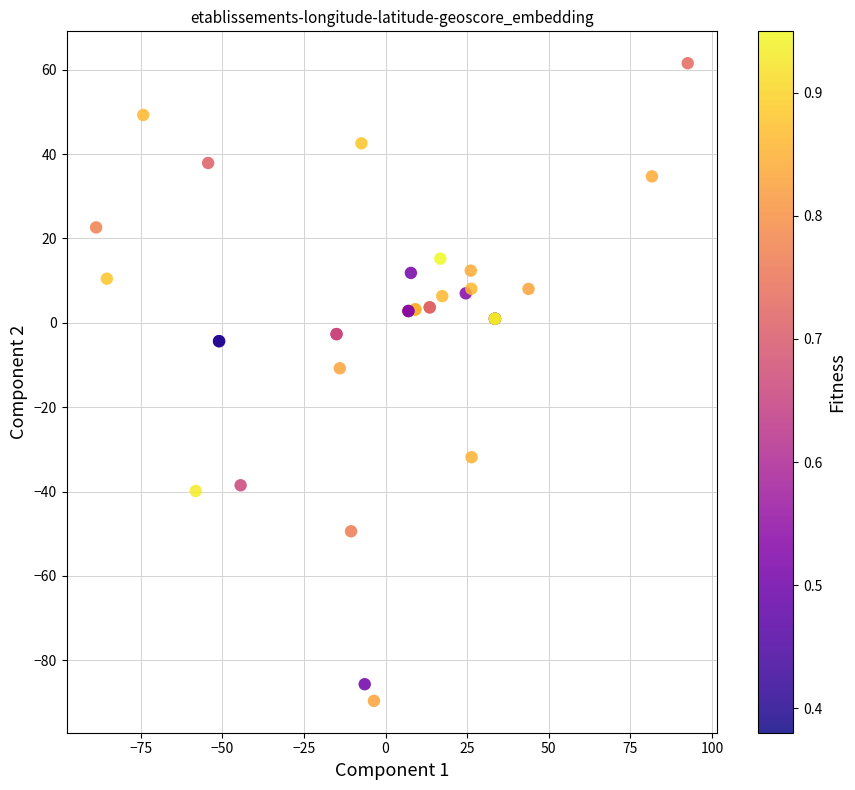

What Y value in the scatter plot is closest to -14?

-10.8